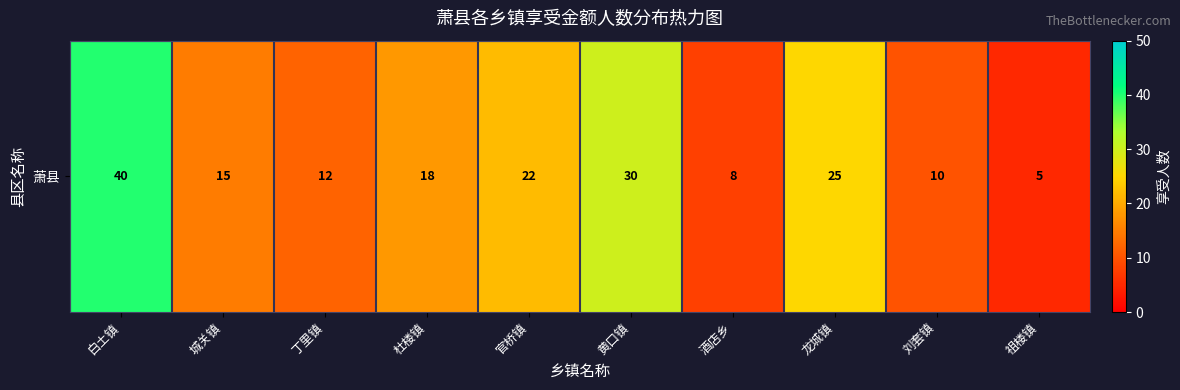

At which label does the data first exceed 18?

白土镇